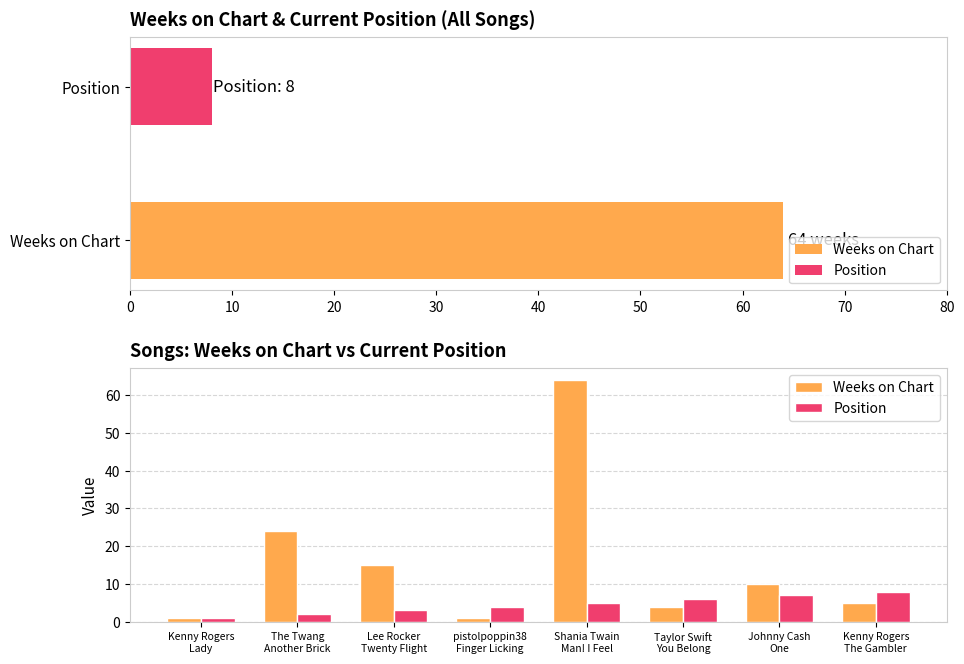

Which has a higher value, Kenny Rogers The Gambler or Shania Twain Man! I Feel?

Shania Twain Man! I Feel